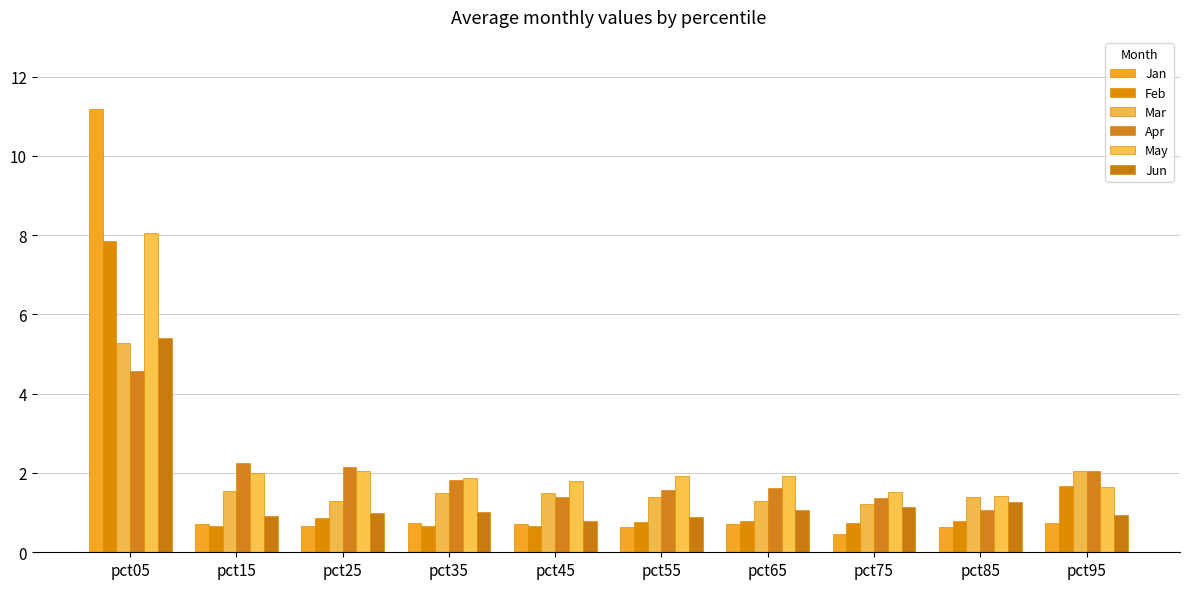

The value of Mar at pct35 is 1.0. True or false?

False